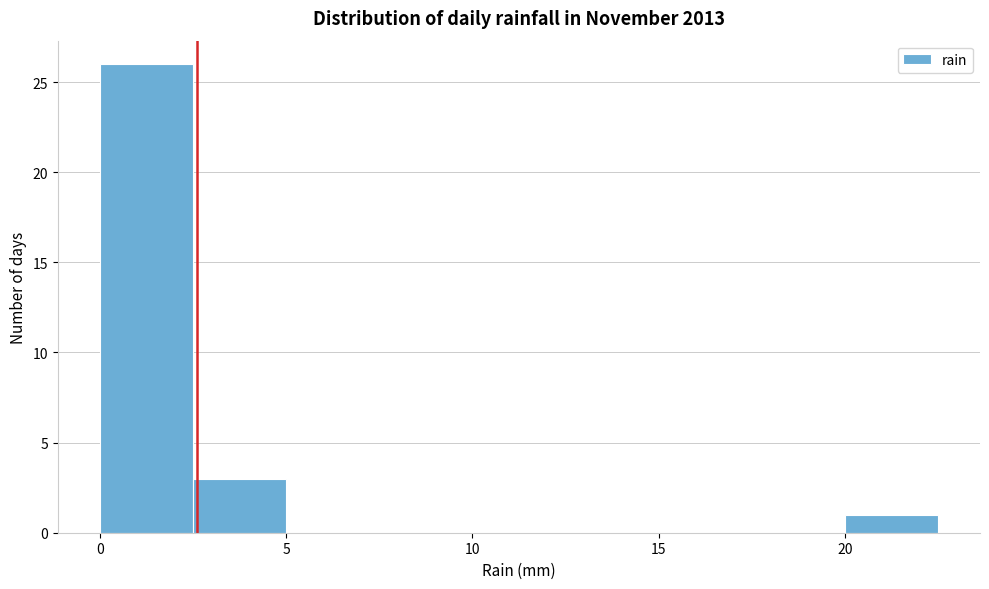

Reading left to right, transcribe this chart: for each bar, give the range it covers on the x-axis and its height. The values are not printed on the chart, so give them approximately, as read against the axis.

0.0 to 2.5: 26
2.5 to 5.0: 3
5.0 to 7.5: 0
7.5 to 10.0: 0
10.0 to 12.5: 0
12.5 to 15.0: 0
15.0 to 17.5: 0
17.5 to 20.0: 0
20.0 to 22.5: 1